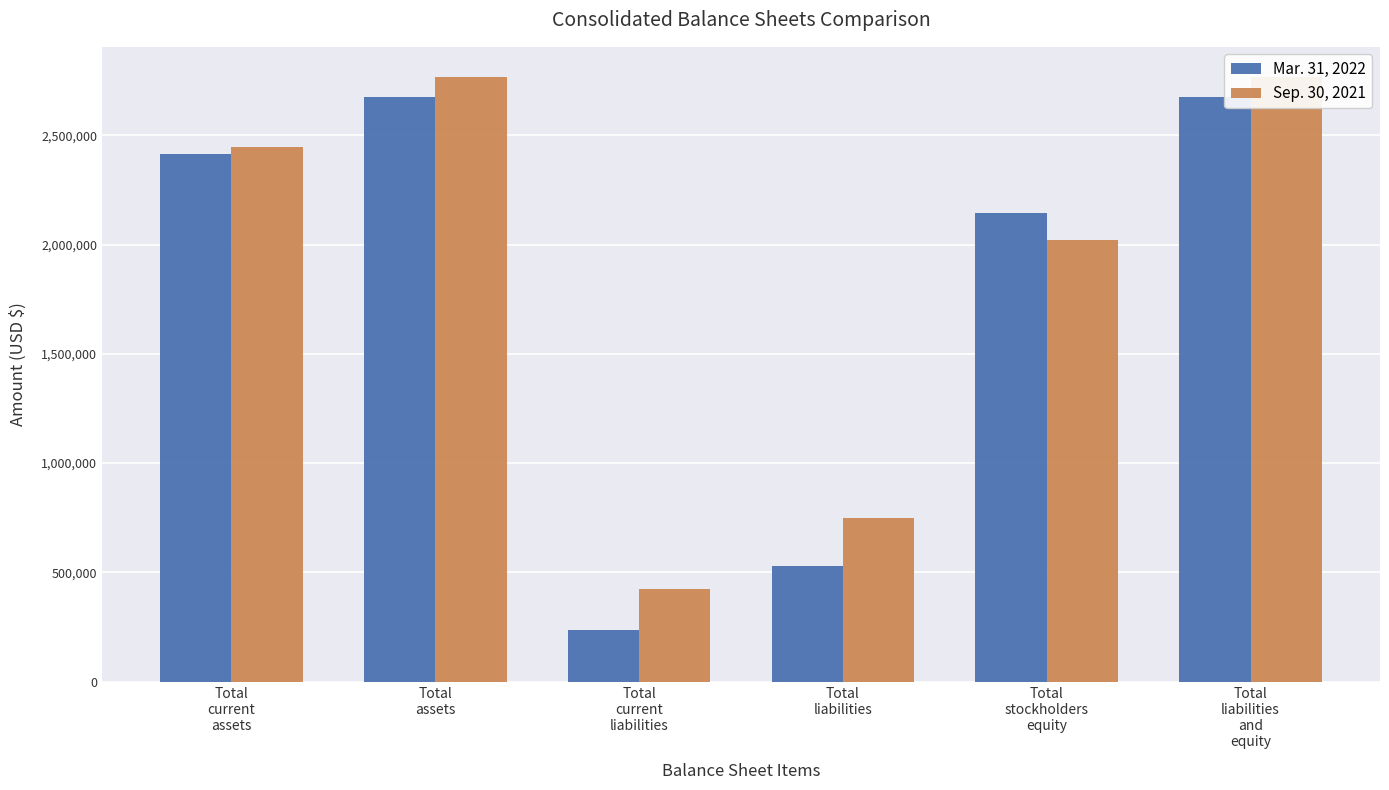

Rank the series by their average value, from lowest to highest.

Mar. 31, 2022, Sep. 30, 2021